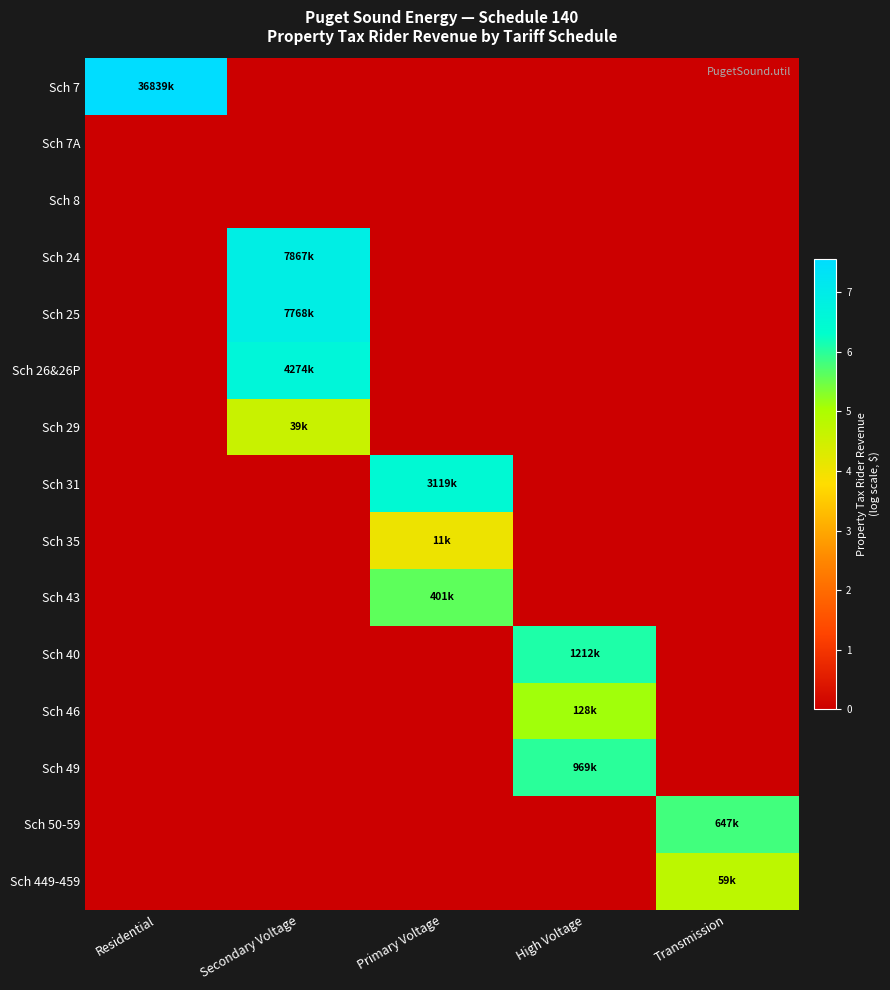

What is the spread (max minus min) of values at Secondary Voltage?

6.9